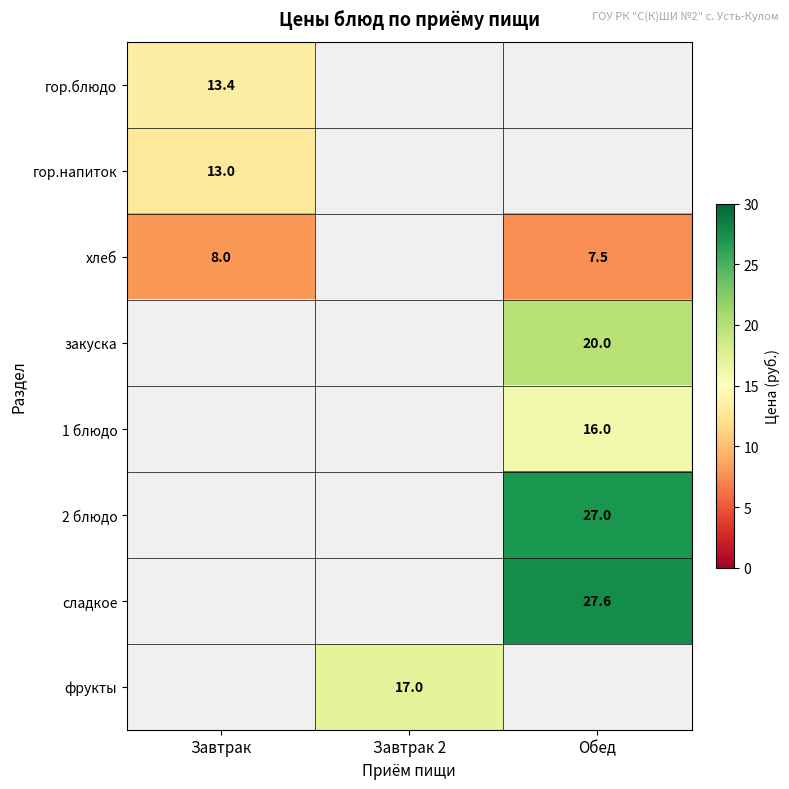

How many categories are shown in the chart?

3